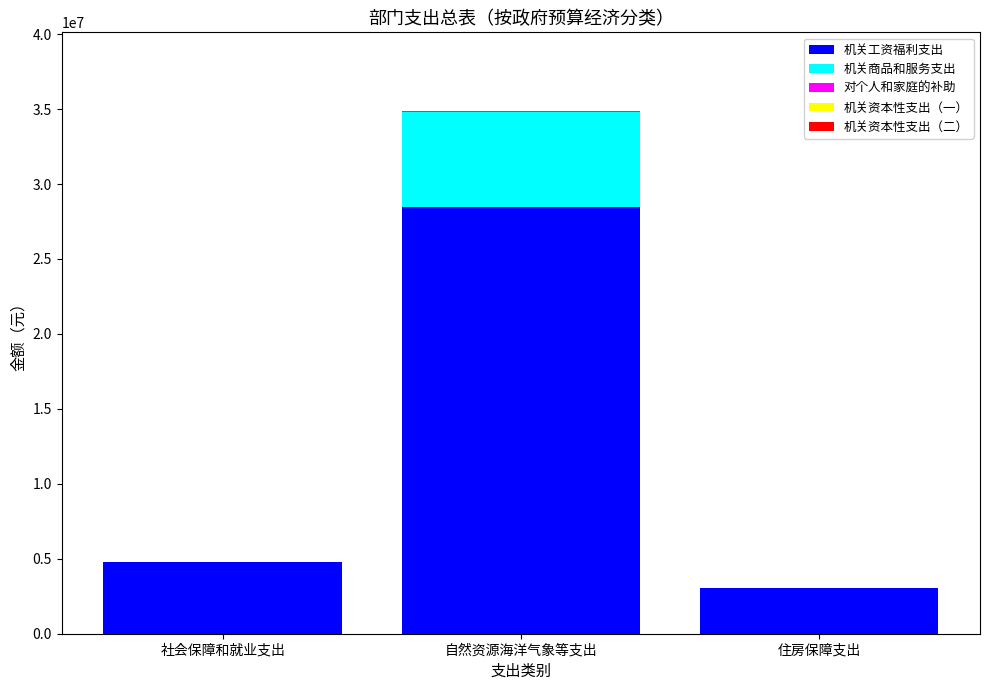

What is the total value across all series at 住房保障支出?

3051309.0